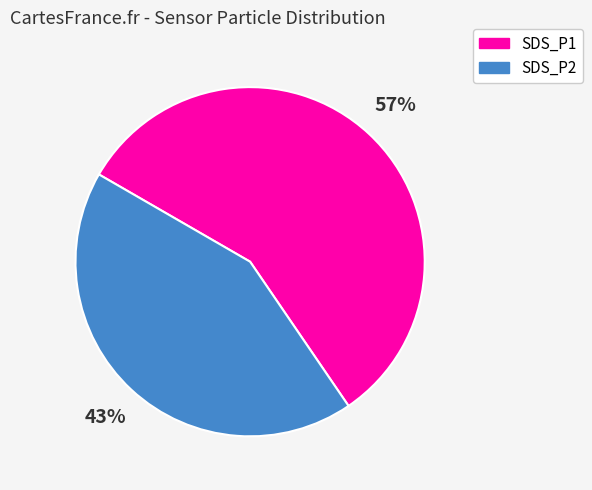

Between SDS_P1 and SDS_P2, which is larger?

SDS_P1